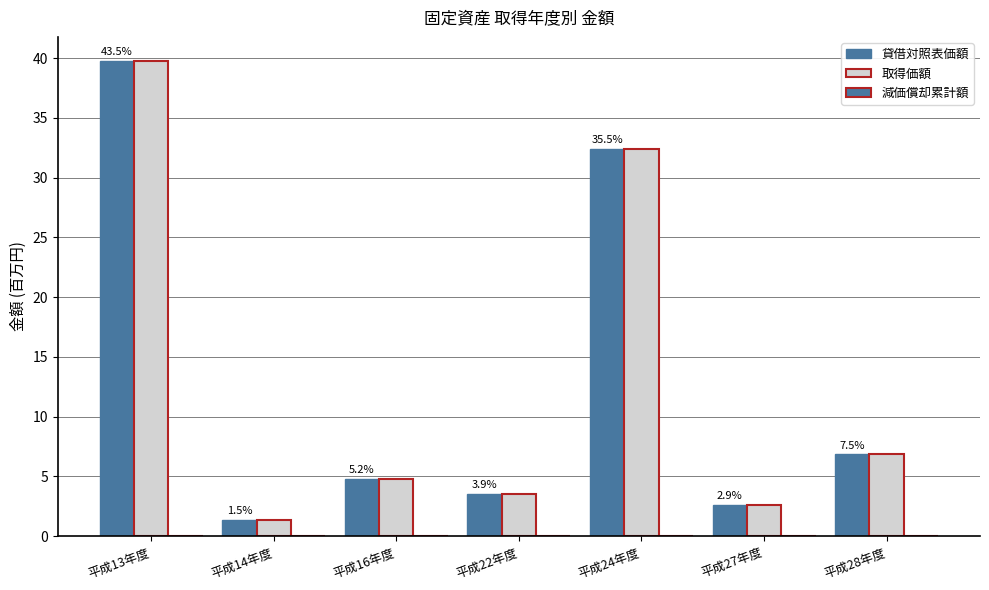

Are the bars horizontal?

No